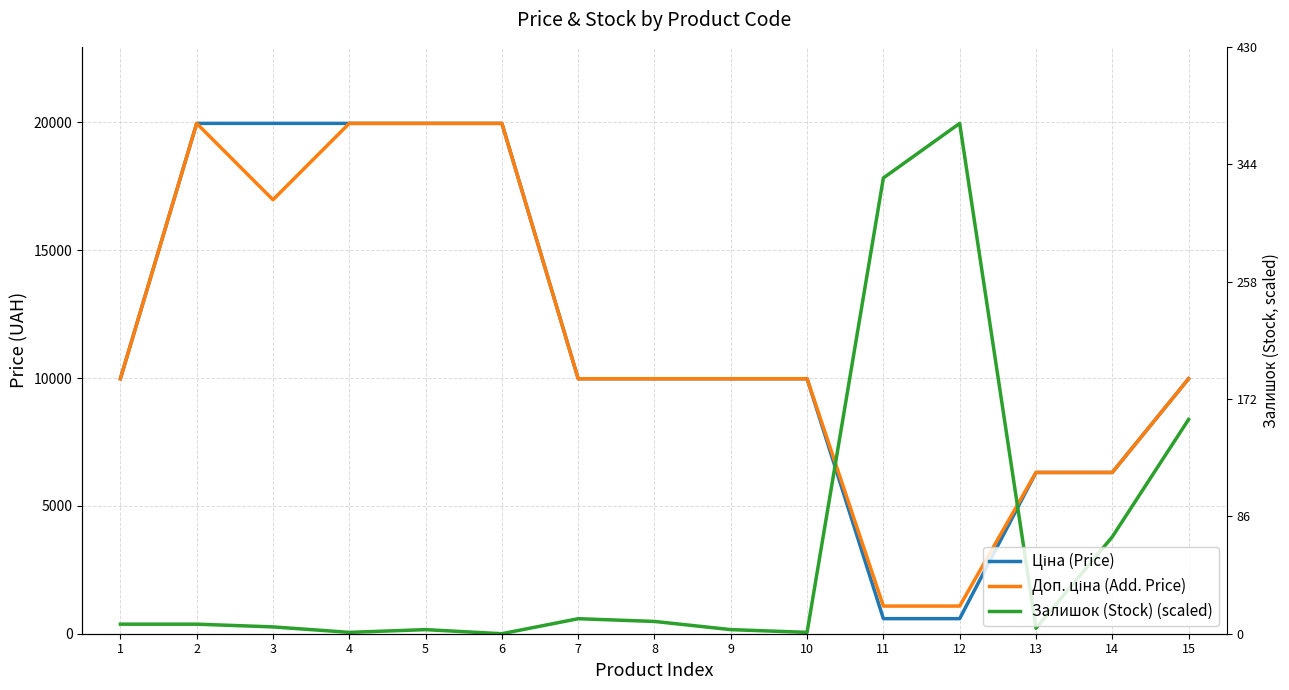

At which label is Залишок (Stock) (scaled) closest to 9982?

15